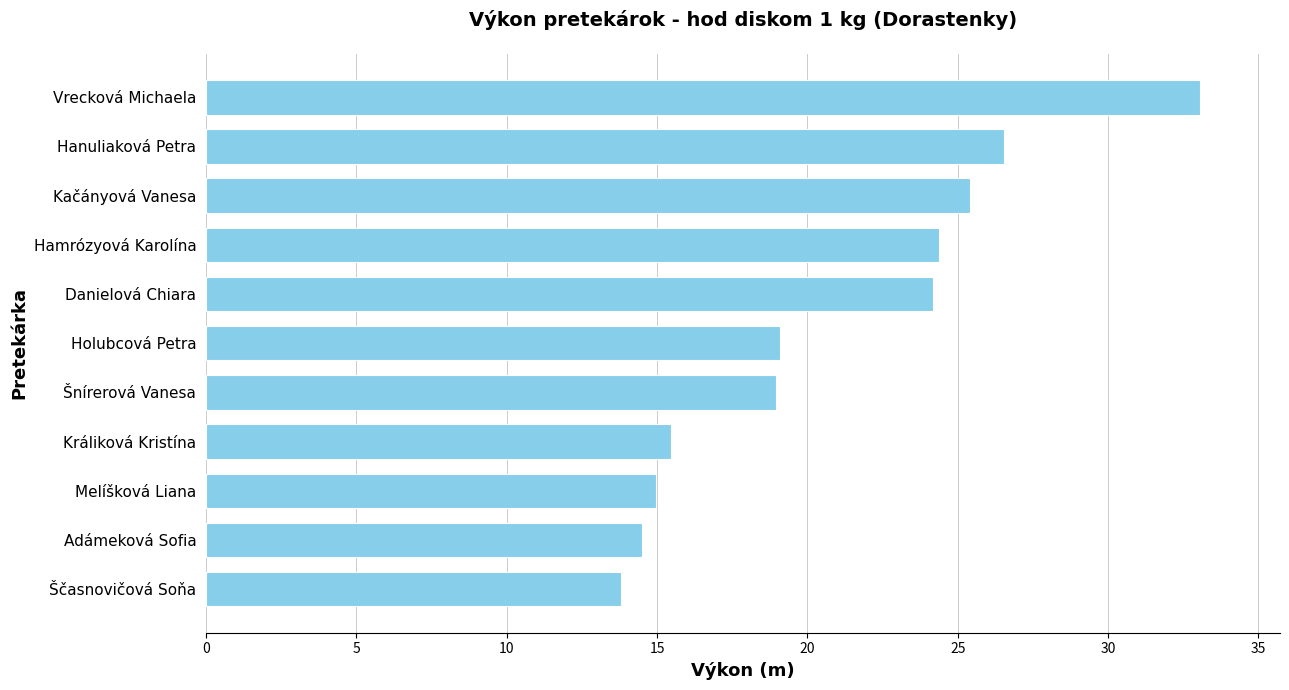

The value at Melíšková Liana is 26.6. True or false?

False